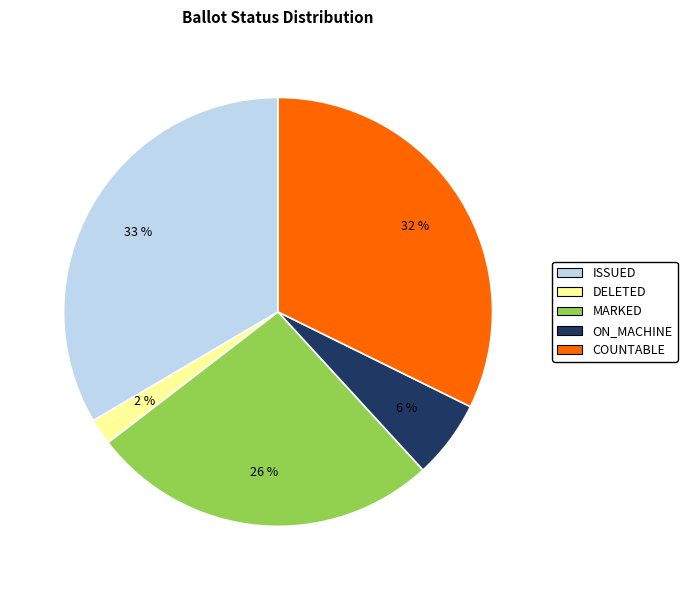

Does any single category account for the majority?

No